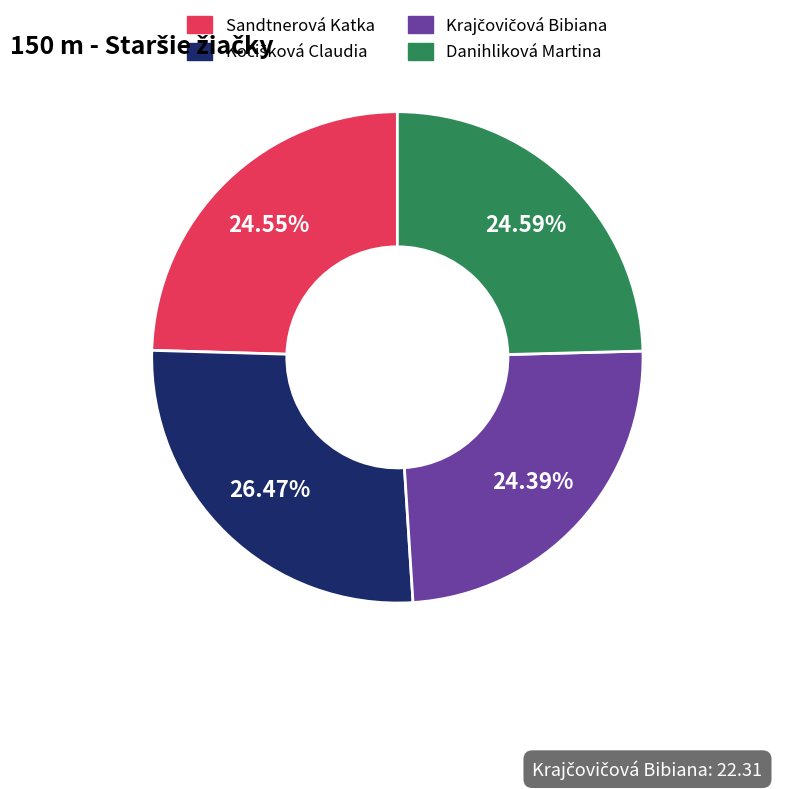

To the nearest percent, what is the average slice percentage?

25%